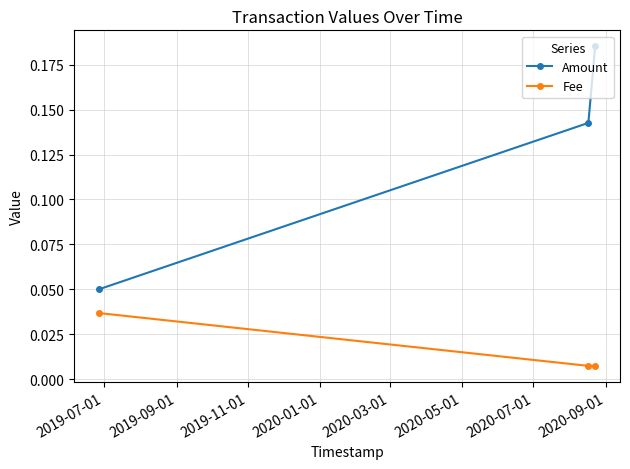

Which series has the largest total across all categories?

Amount